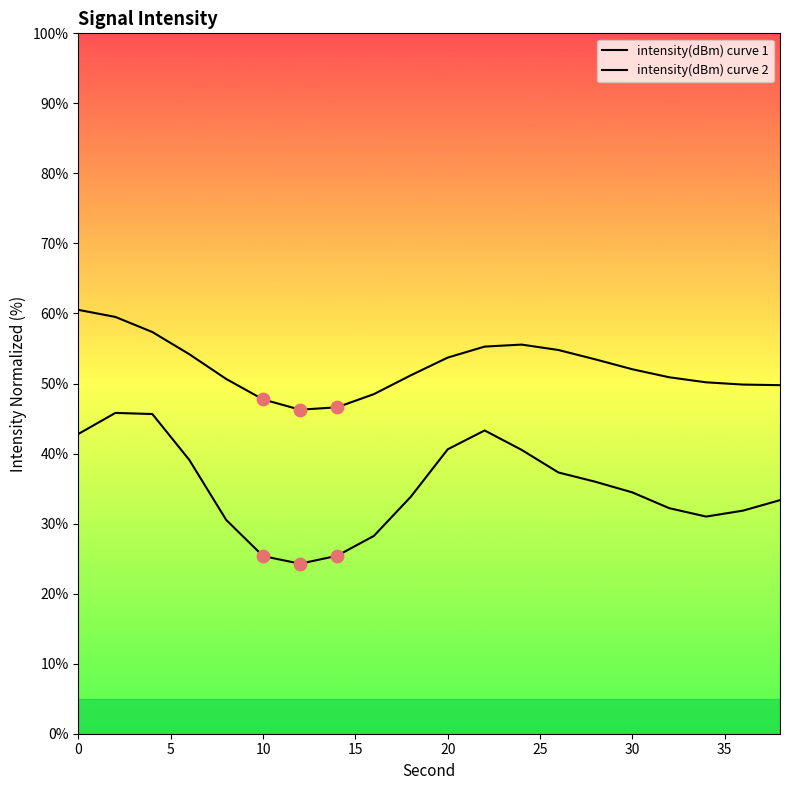

Which series contains the highest Y value?

intensity(dBm) curve 2